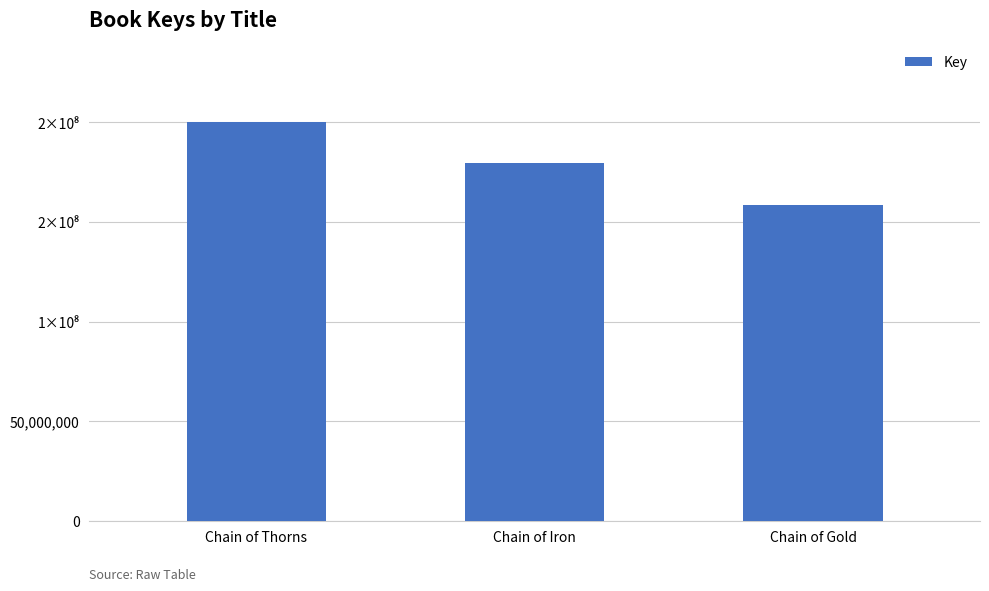

Is it true that the value at Chain of Gold is 158535659?

True